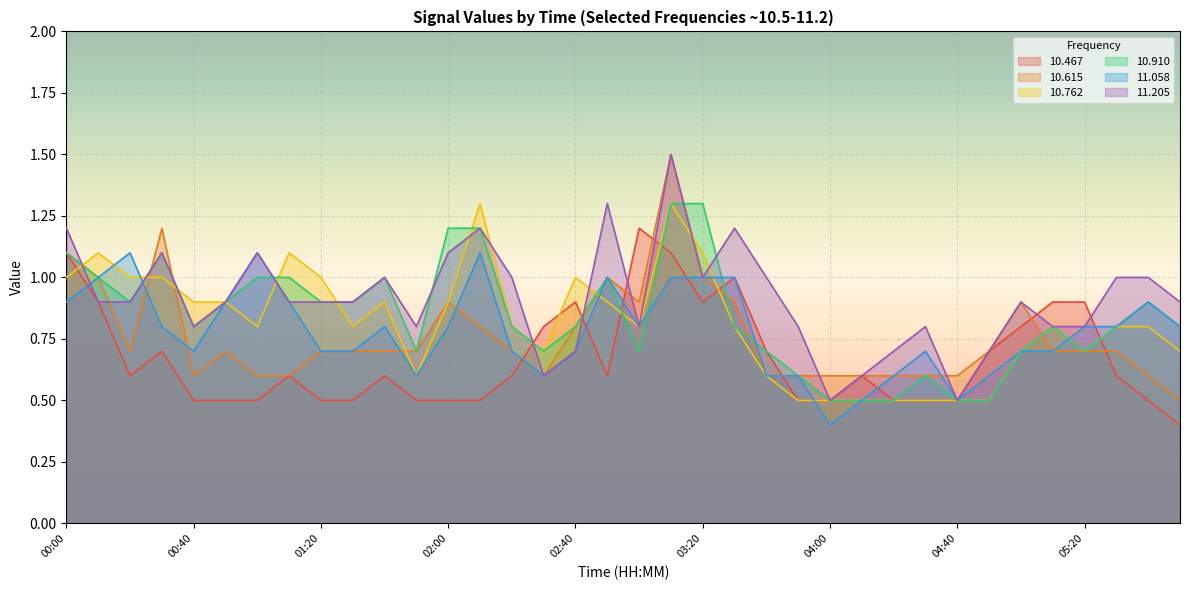

At which label does  10.615 reach its peak?

03:10